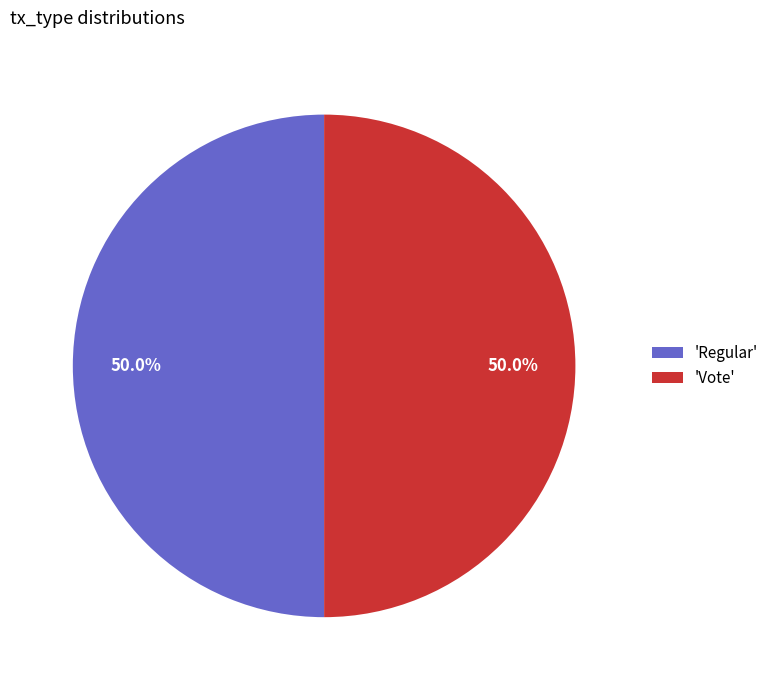

What is the ratio of the value at 'Vote' to the value at 'Regular'?

1.0